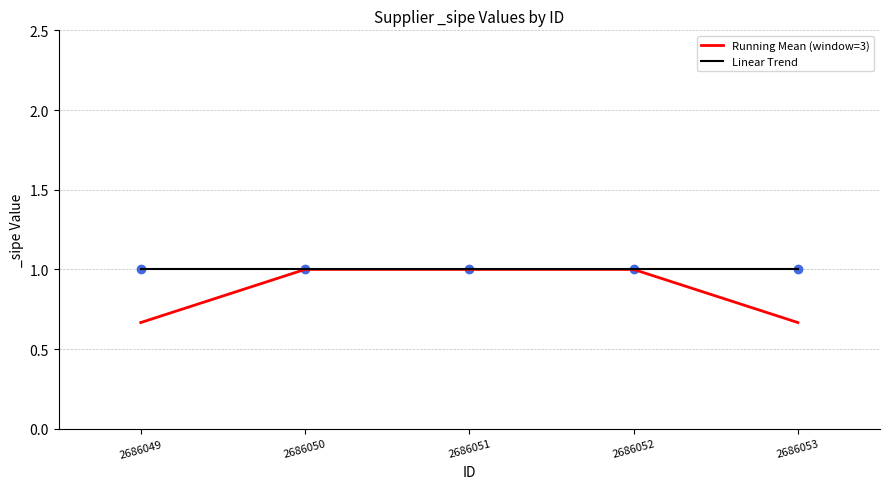

The Linear Trend series shows 0.7 at 2686052. True or false?

False